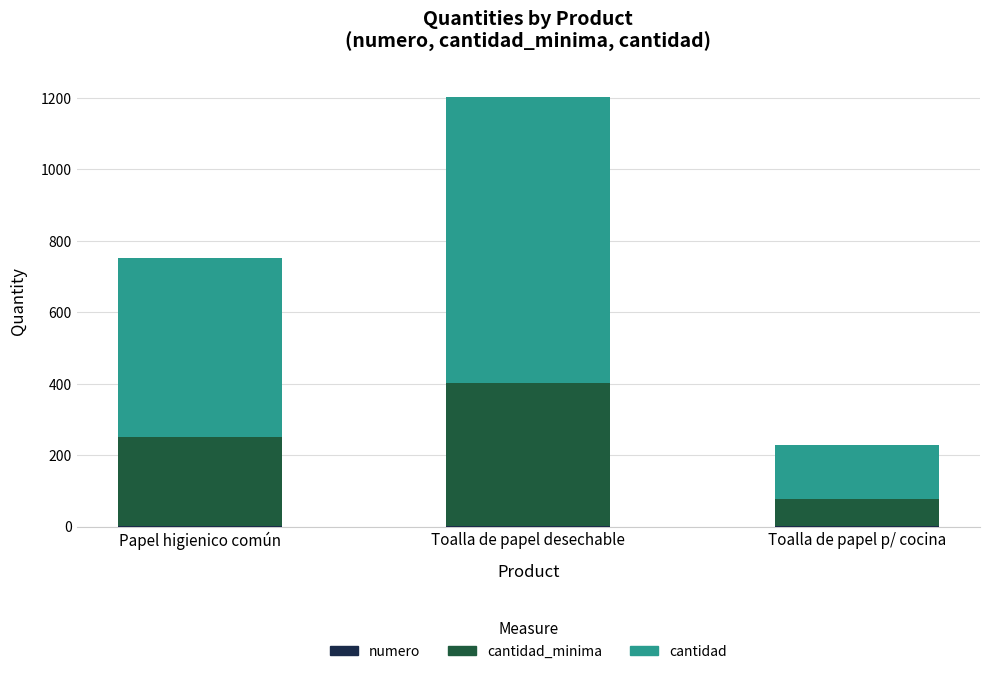

At which category is the sum across all series the highest?

Toalla de papel desechable